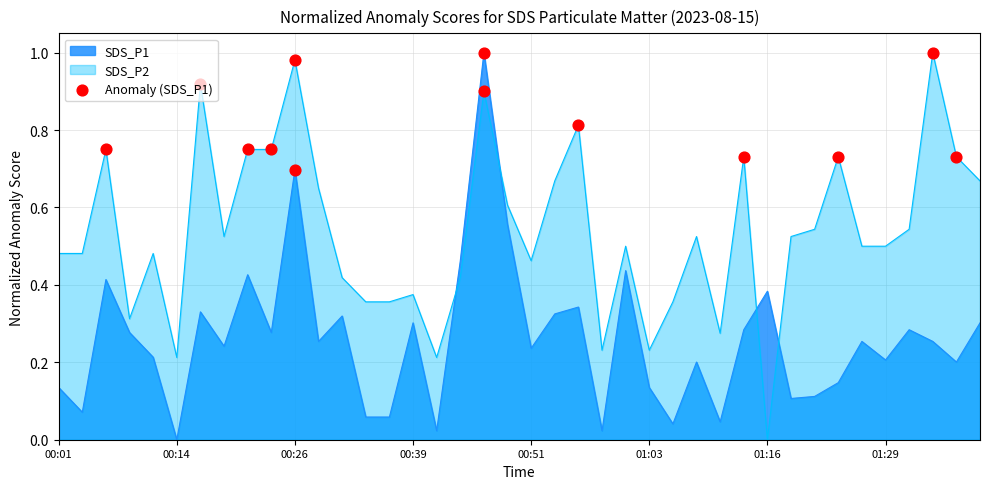

Which series has the largest total across all categories?

SDS_P2